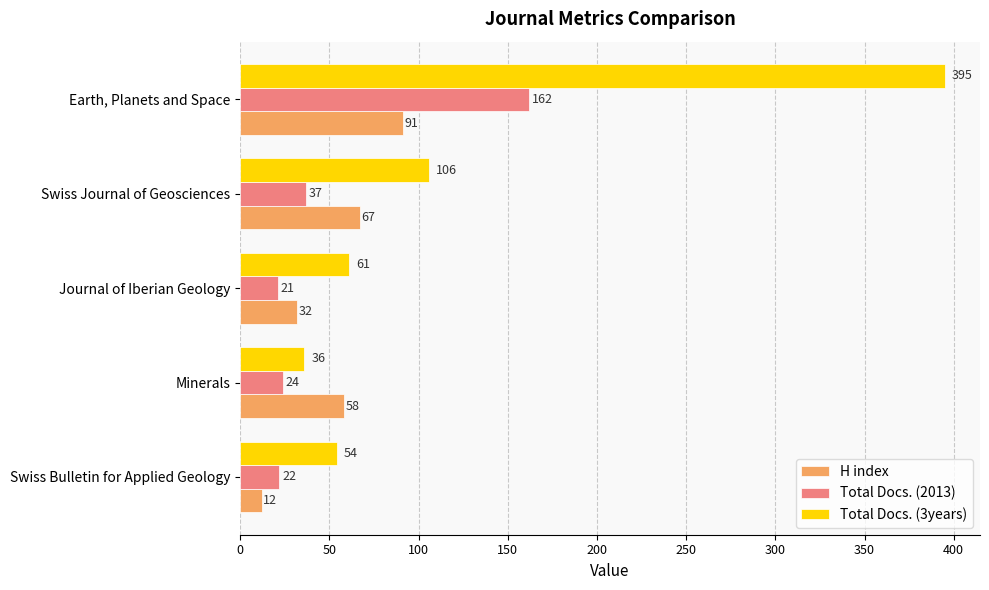

True or false: Total Docs. (3years) has a value of 36 at Minerals.

True